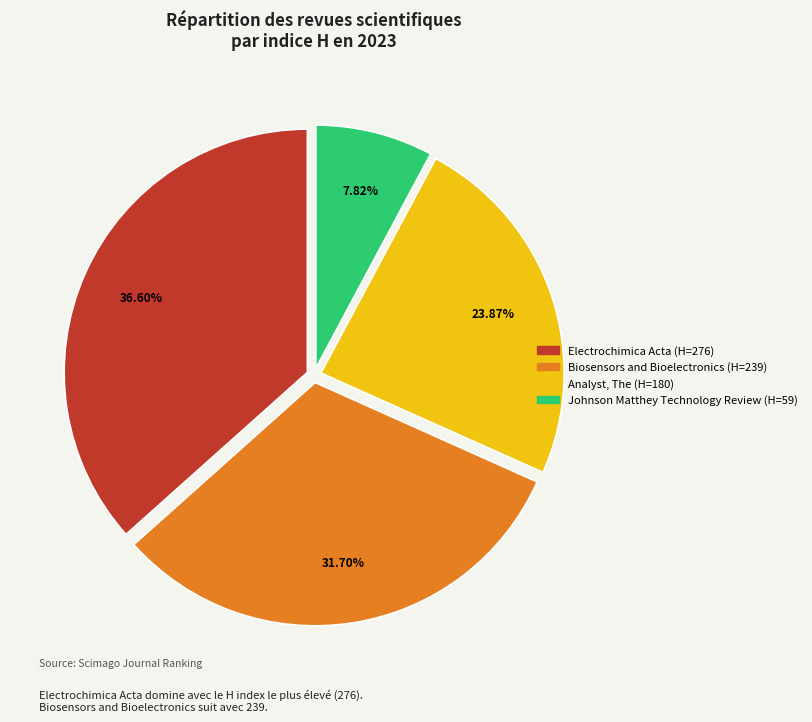

What is the ratio of the value at Johnson Matthey Technology Review to the value at Electrochimica Acta?

0.2